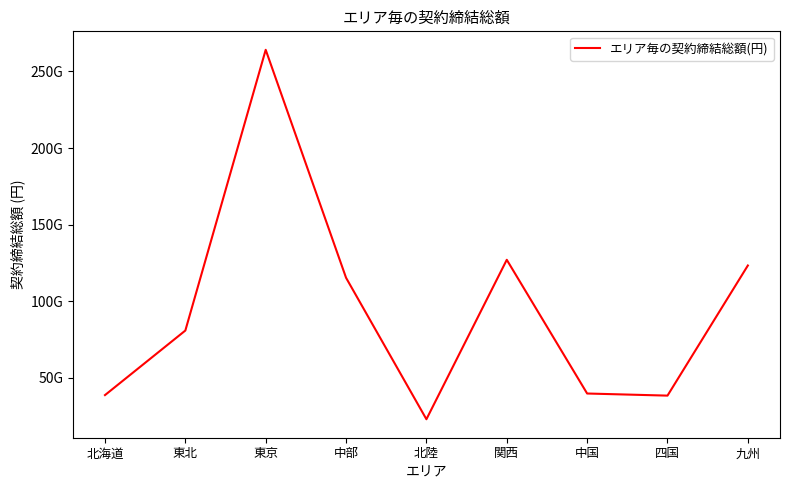

Is it true that the value at 関西 is 127032429412?

True